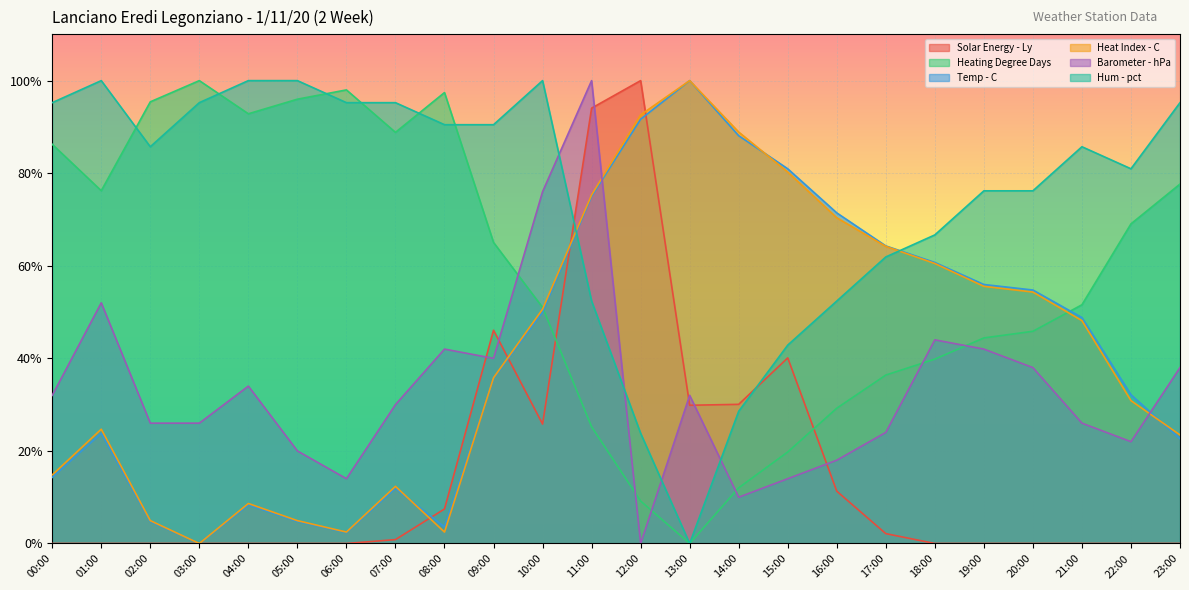

Between 06:00 and 20:00, which is larger?

06:00